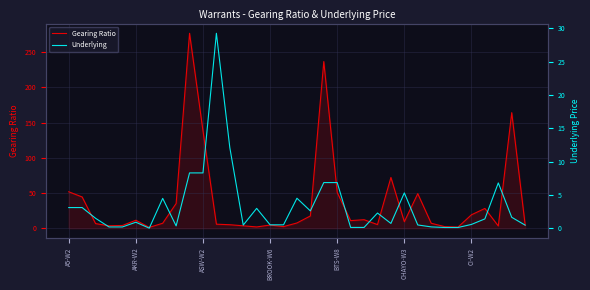

What is the difference between the highest and lowest values at 22?

11.9